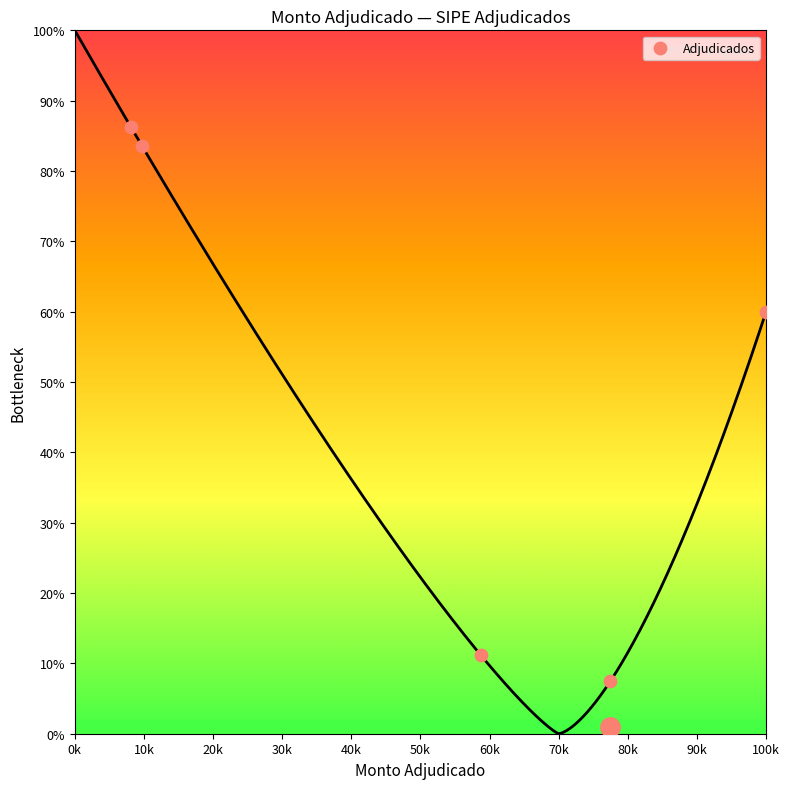

What is the average Y value?

49.7